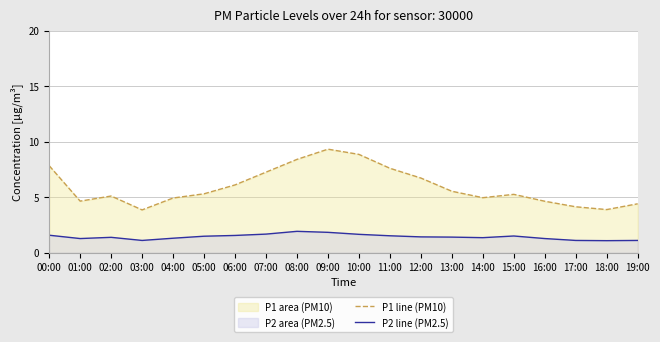

In P2 line (PM2.5), how many points are lower than both neighbors (excluding endpoints)?

4